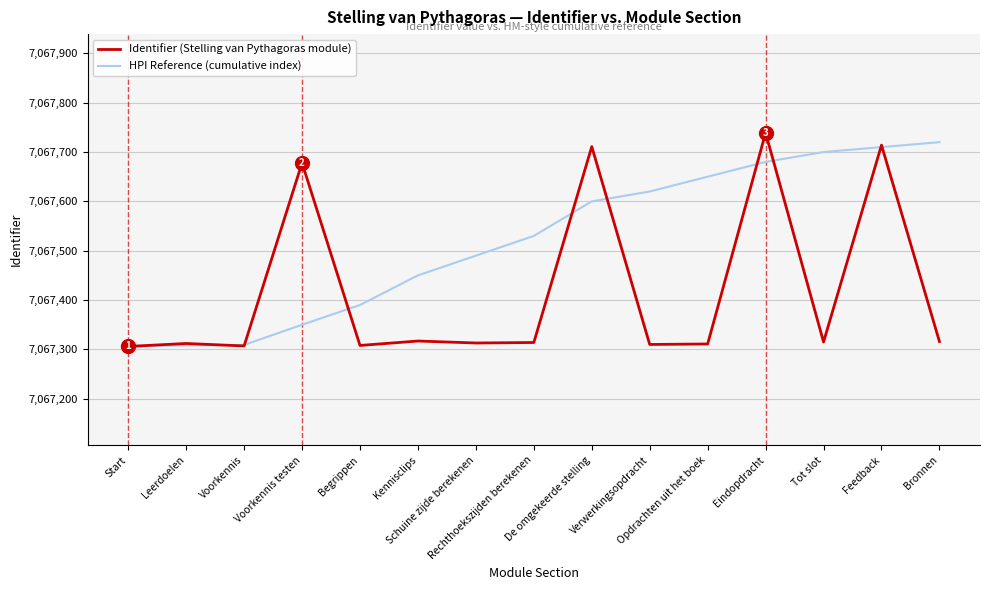

What is the minimum value shown in the chart?

7067306